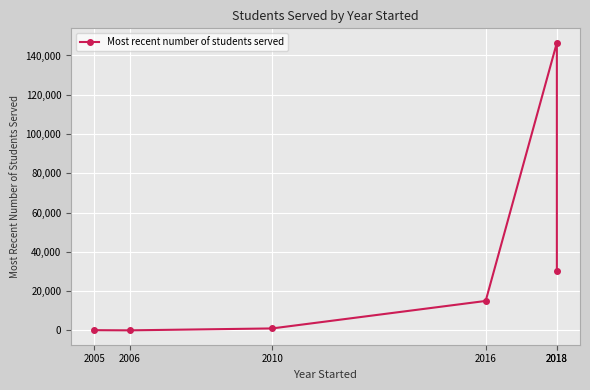

What is the value of the 5th point from the left?

146500